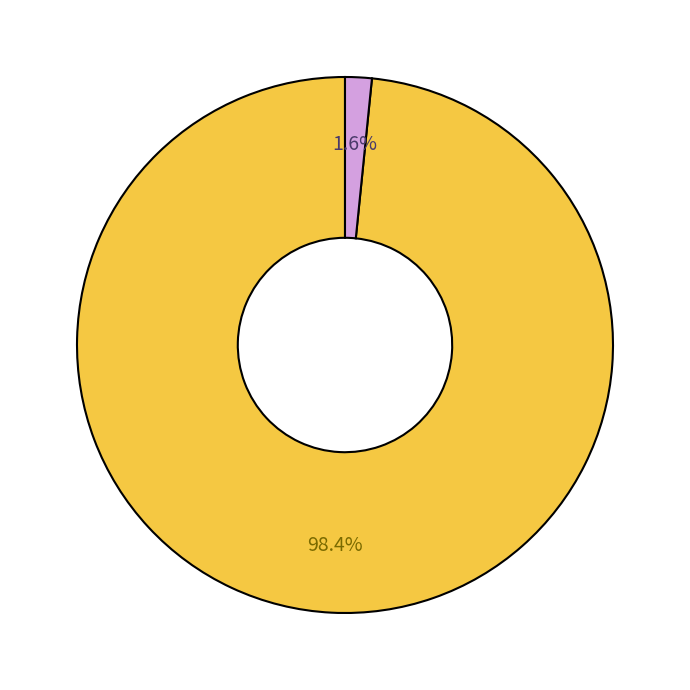

Is there a majority slice in this chart?

Yes